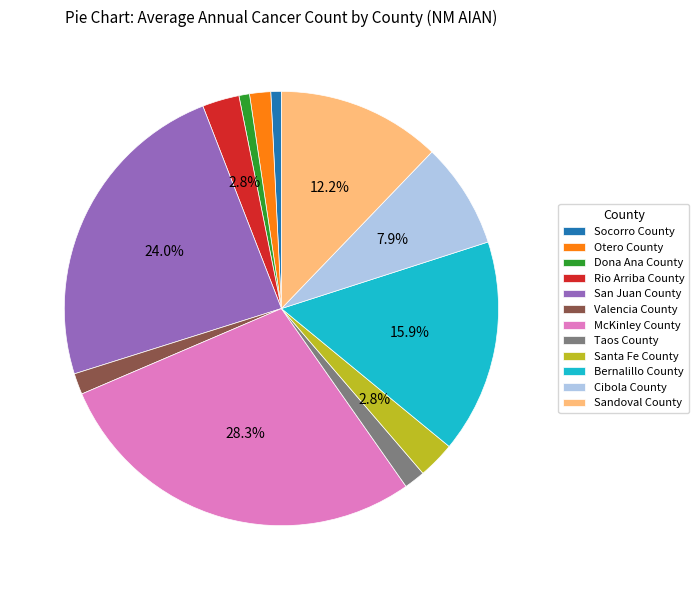

What is the total percentage of Cibola County and McKinley County?

36.1%